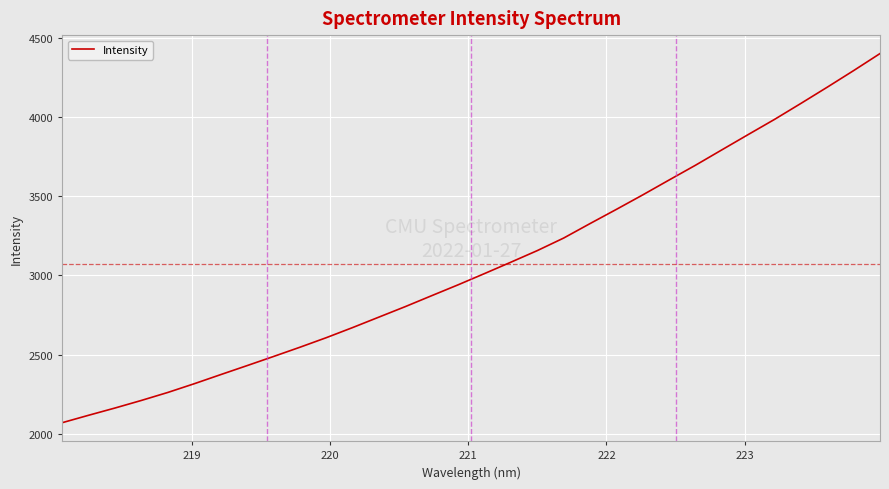

True or false: the data has more than 1 interior local peaks.

False